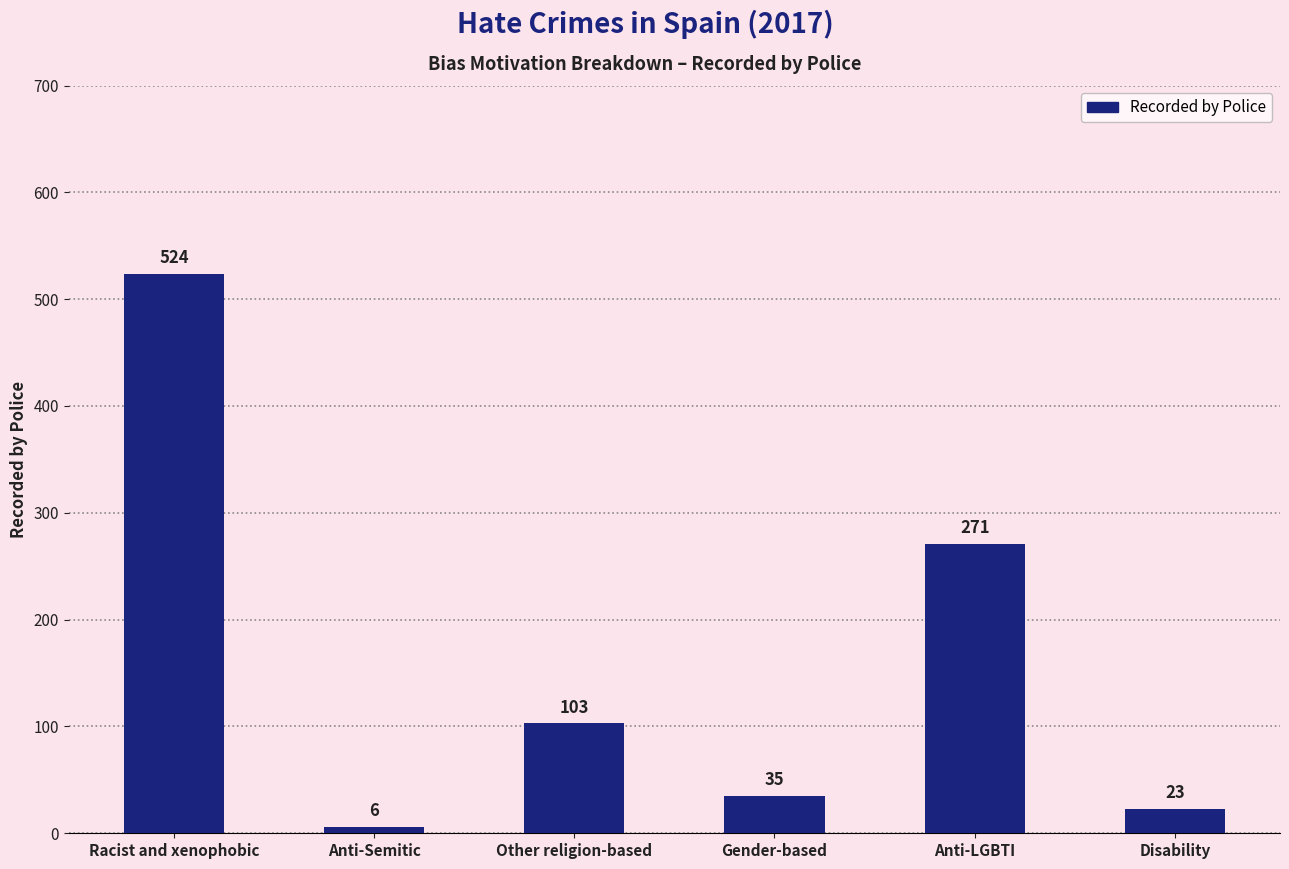

What is the sum of the values at Gender-based and Other religion-based?

138